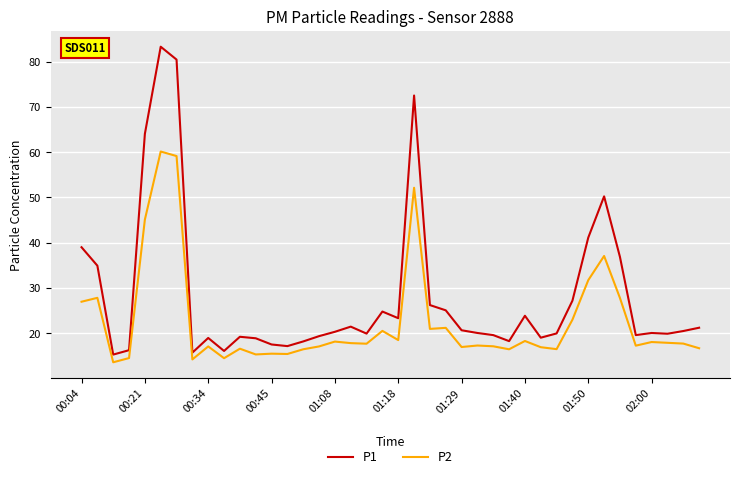

List the series in order of their peak value, lowest first.

P2, P1